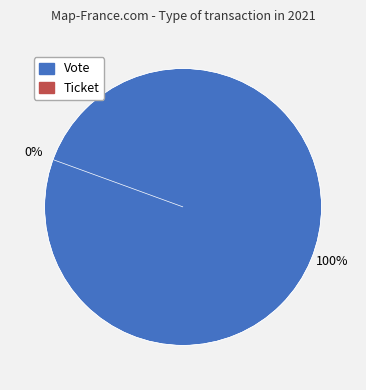

Rank the categories by value from lowest to highest.

Ticket, Vote